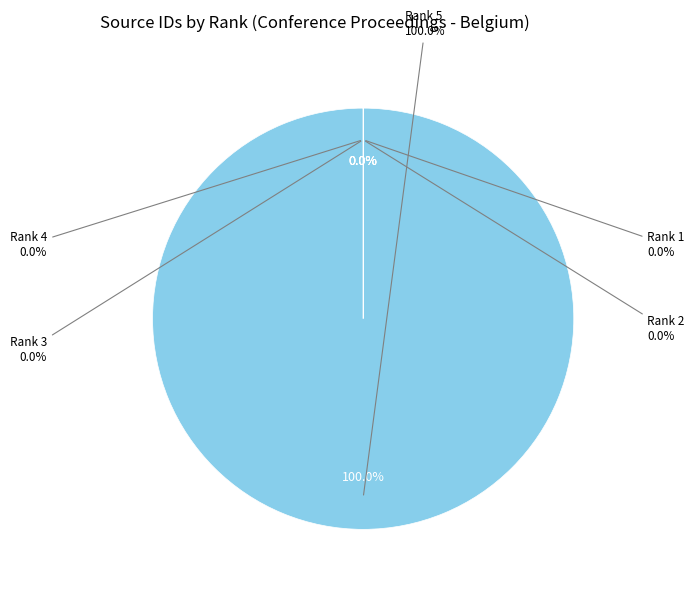

What is the change in value from Rank 2 to Rank 3?

-1